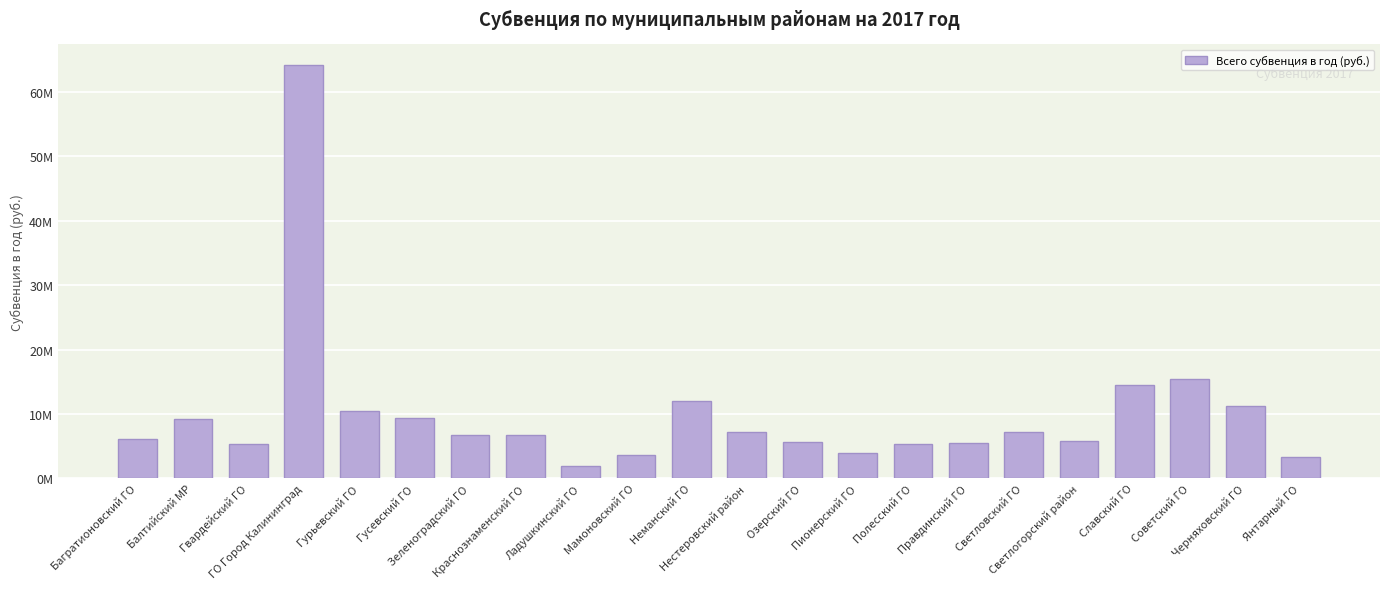

What is the ratio of the value at Янтарный ГО to the value at Нестеровский район?

0.5